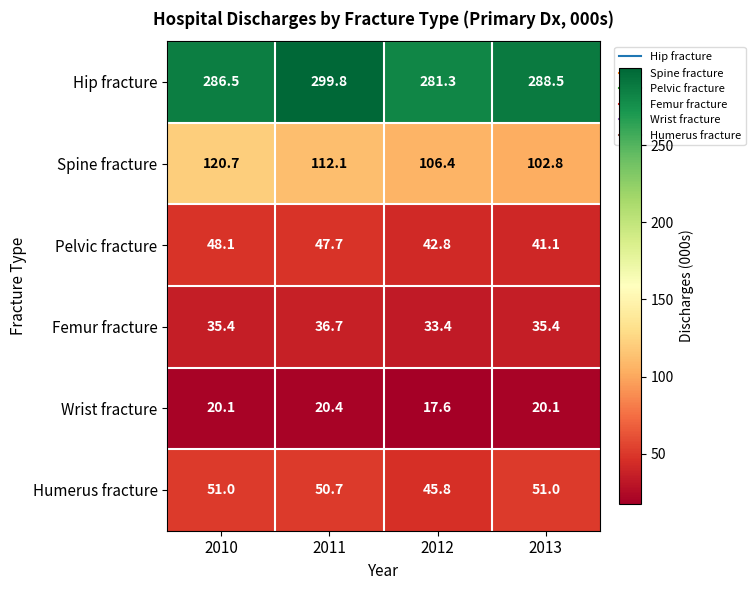

The Hip fracture series shows 288.5 at 2013. True or false?

True